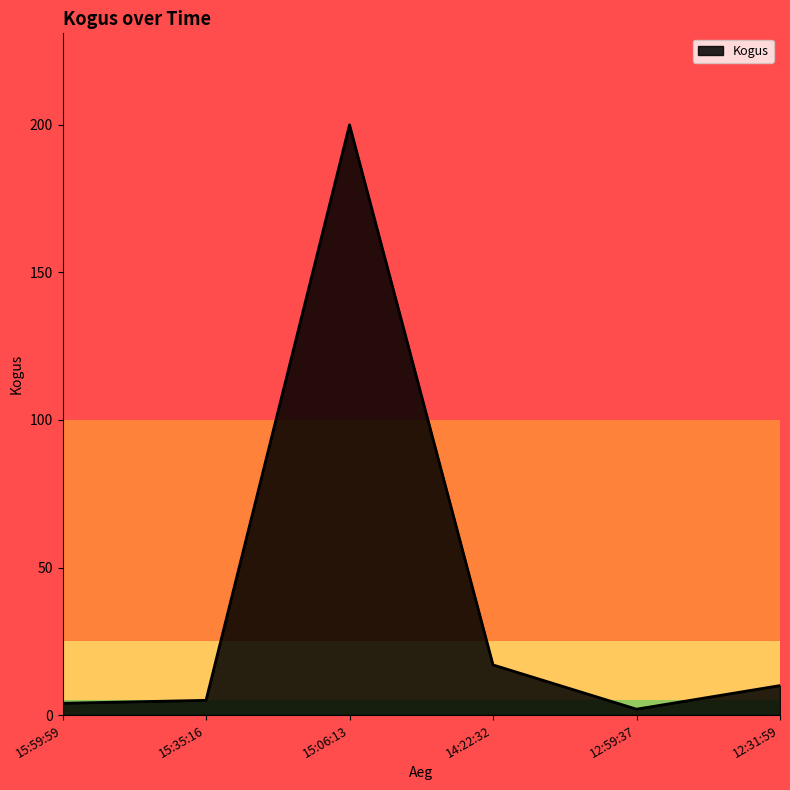

At which label is the value closest to 101?

14:22:32